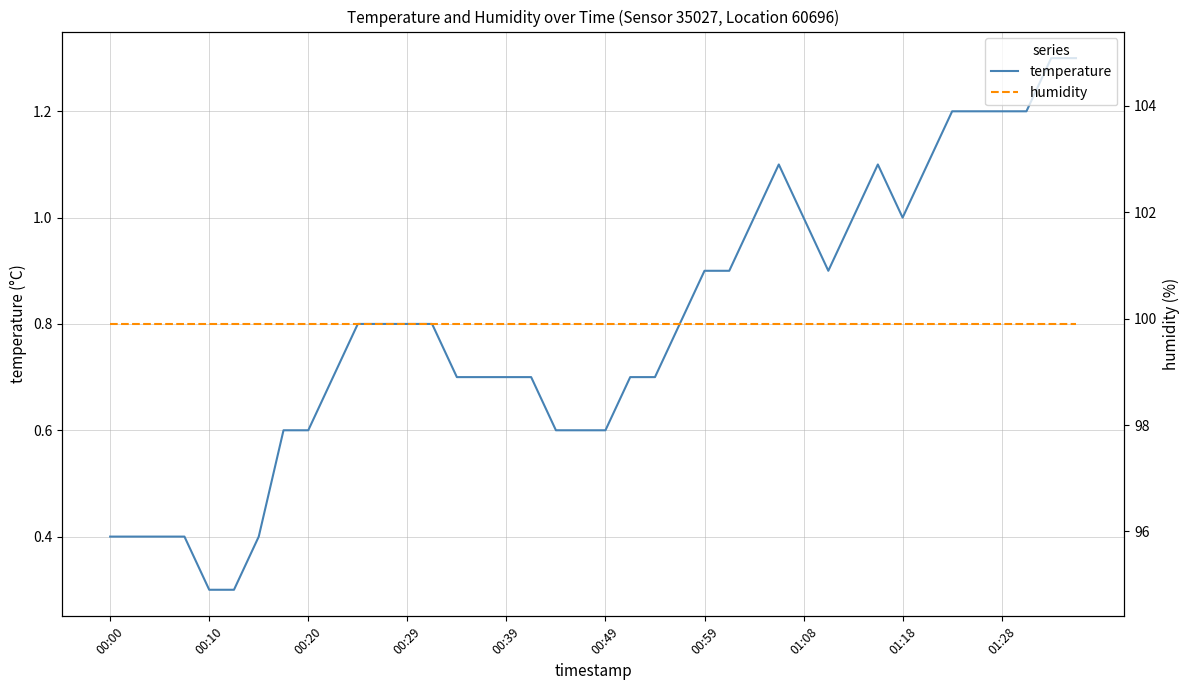

True or false: humidity and temperature intersect in this chart.

False